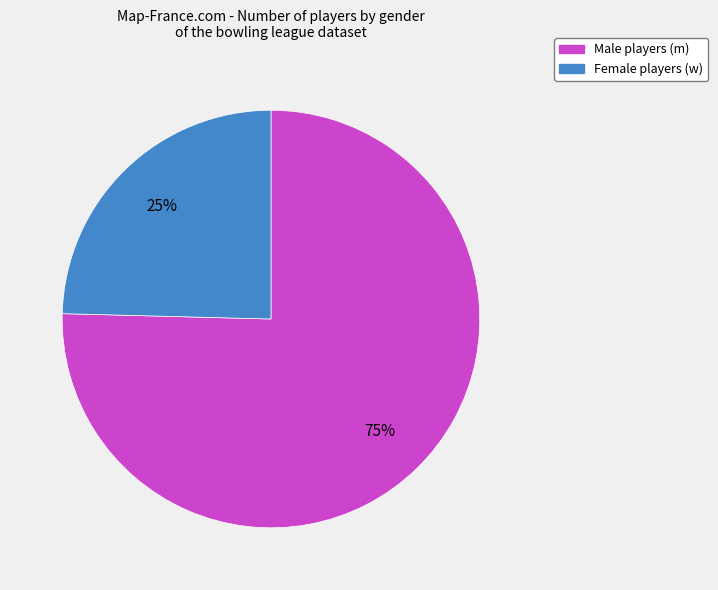

To the nearest percent, what is the average slice percentage?

50%